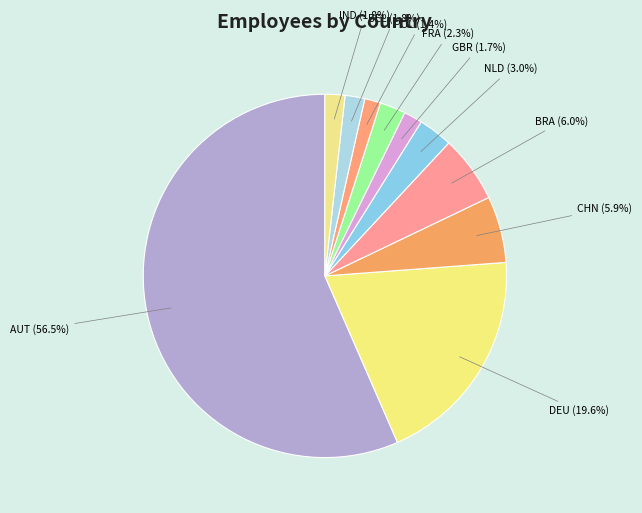

How many segments does this pie chart have?

10